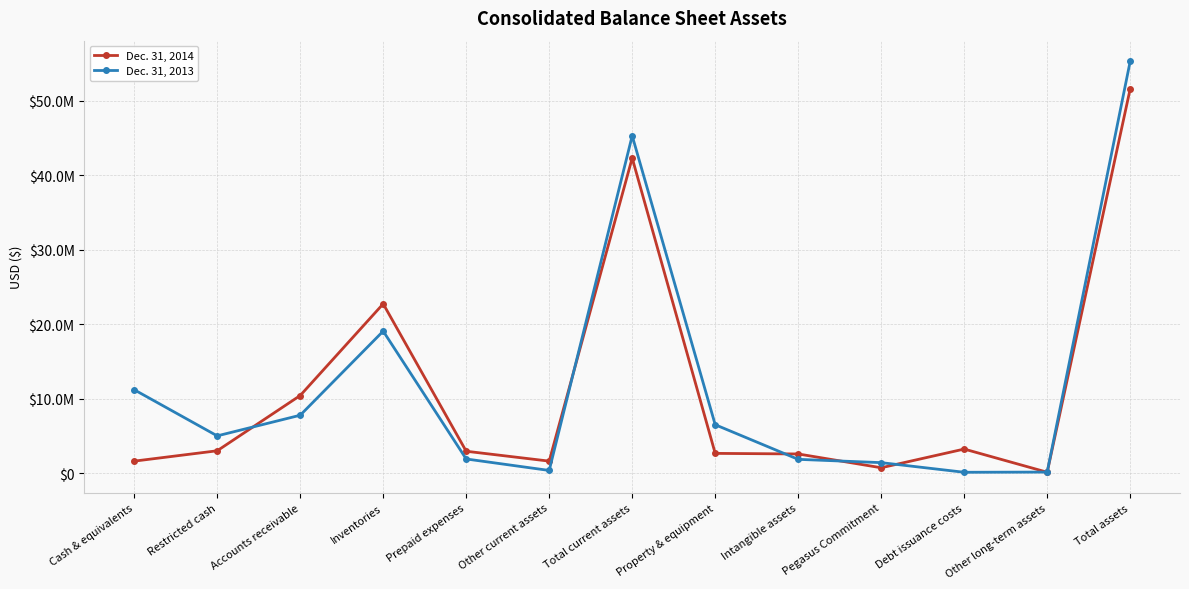

Is the value of Dec. 31, 2013 at Total current assets greater than the value of Dec. 31, 2014 at Total current assets?

Yes